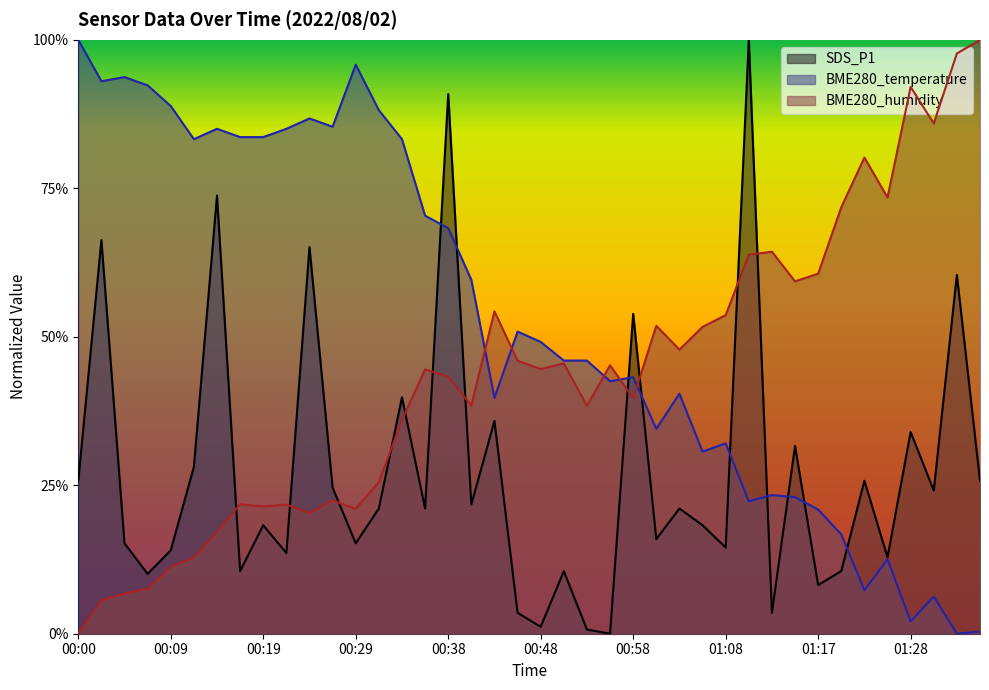

At which category is the sum across all series the highest?

00:38